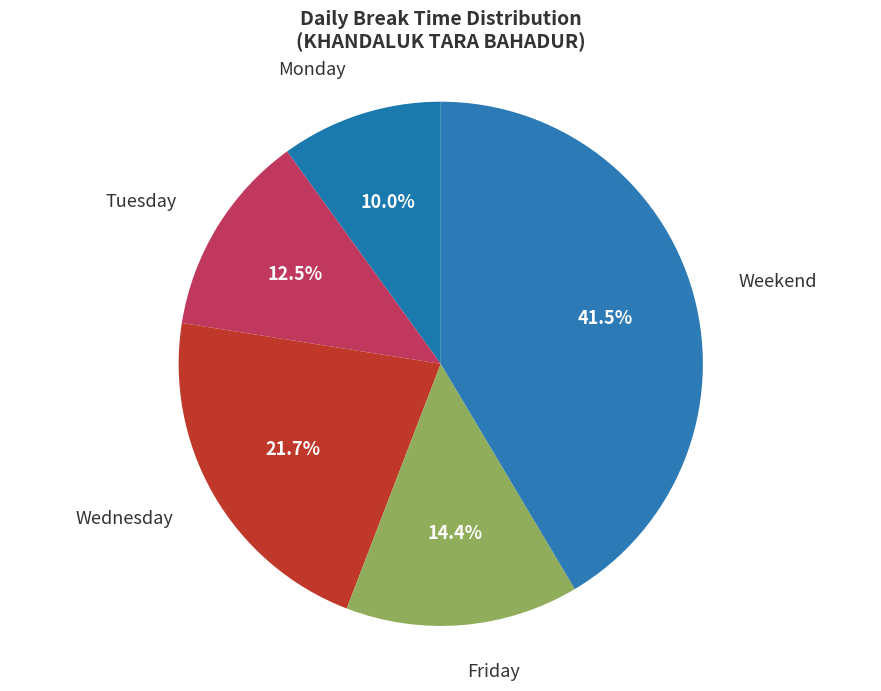

Is there any slice that represents more than half of the pie?

No